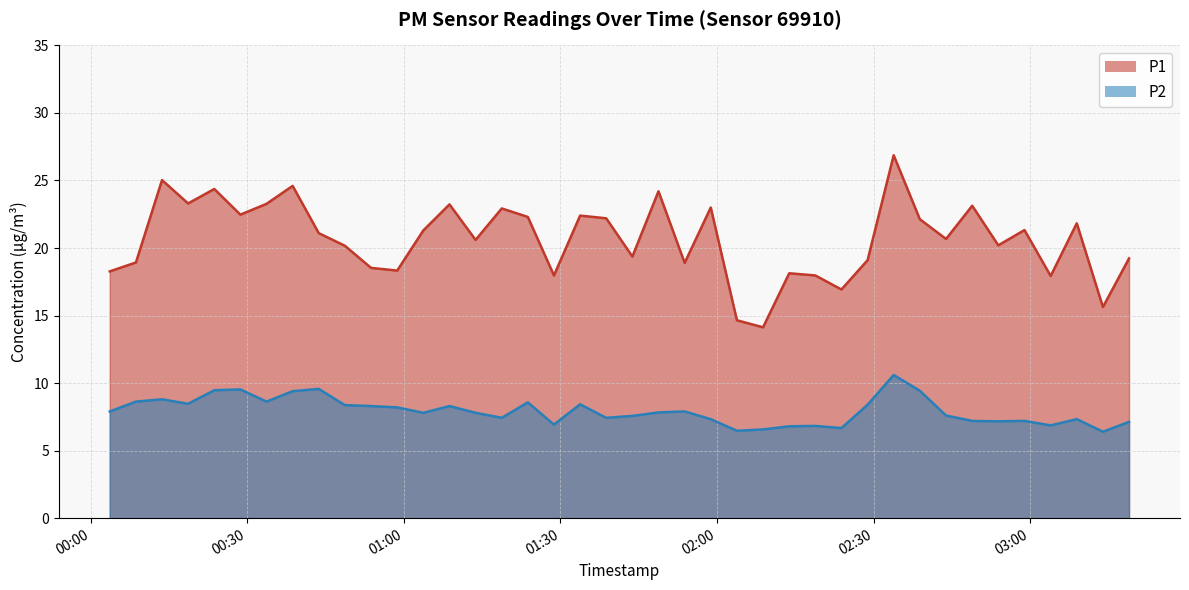

Rank the categories by P2 value from highest to lowest.

2024-02-14T02:33:51, 2024-02-14T00:43:41, 2024-02-14T00:28:40, 2024-02-14T00:23:40, 2024-02-14T02:38:52, 2024-02-14T00:38:41, 2024-02-14T00:13:39, 2024-02-14T00:08:39, 2024-02-14T00:33:40, 2024-02-14T01:23:45, 2024-02-14T00:18:39, 2024-02-14T01:33:46, 2024-02-14T02:28:51, 2024-02-14T00:48:41, 2024-02-14T00:53:42, 2024-02-14T01:08:44, 2024-02-14T00:58:43, 2024-02-14T00:03:38, 2024-02-14T01:53:48, 2024-02-14T01:48:47, 2024-02-14T01:03:43, 2024-02-14T01:13:44, 2024-02-14T02:43:53, 2024-02-14T01:43:47, 2024-02-14T01:18:45, 2024-02-14T01:38:46, 2024-02-14T01:58:48, 2024-02-14T03:08:56, 2024-02-14T02:48:54, 2024-02-14T02:58:55, 2024-02-14T02:53:54, 2024-02-14T03:18:57, 2024-02-14T01:28:45, 2024-02-14T03:03:56, 2024-02-14T02:18:50, 2024-02-14T02:13:50, 2024-02-14T02:23:50, 2024-02-14T02:08:49, 2024-02-14T02:03:49, 2024-02-14T03:13:57